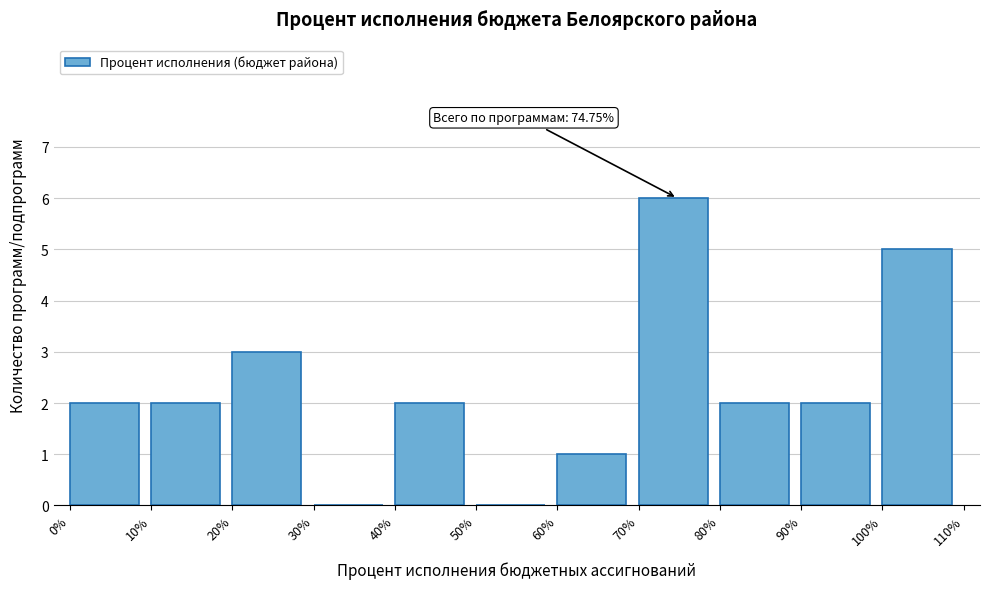

Which range on the x-axis has the tallest bar?

70% to 80%